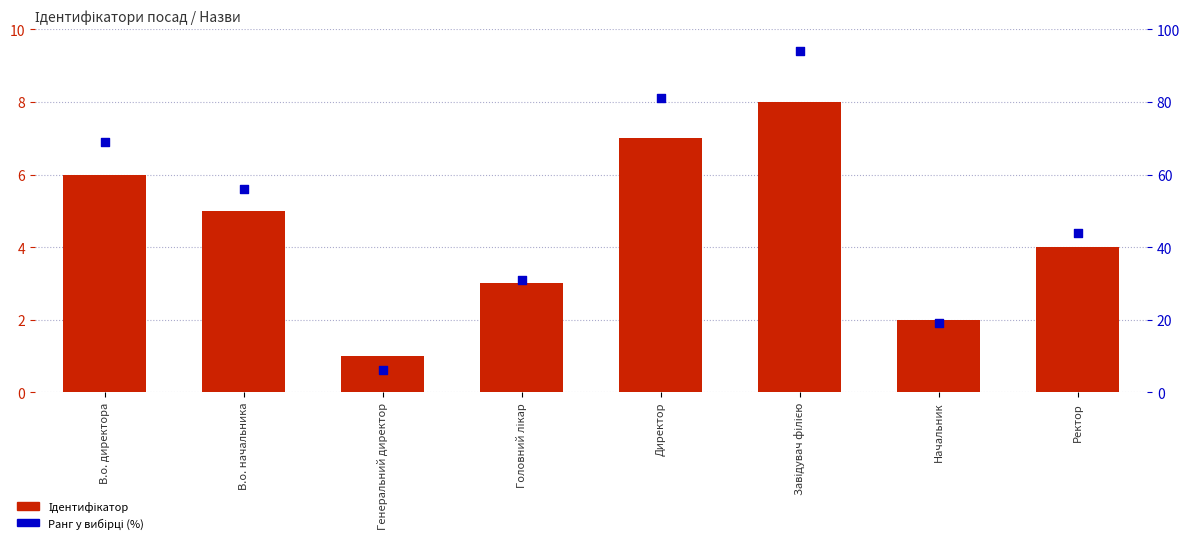

Is the value of Ідентифікатор at Завідувач філією greater than the value of Ранг у вибірці (%) at Завідувач філією?

No